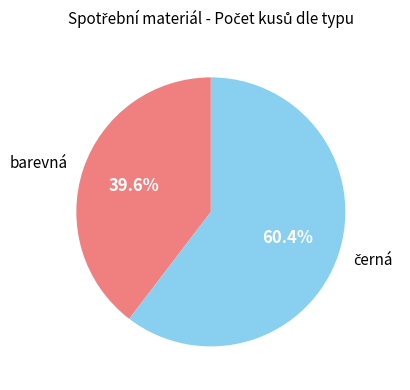

Is there any slice that represents more than half of the pie?

Yes